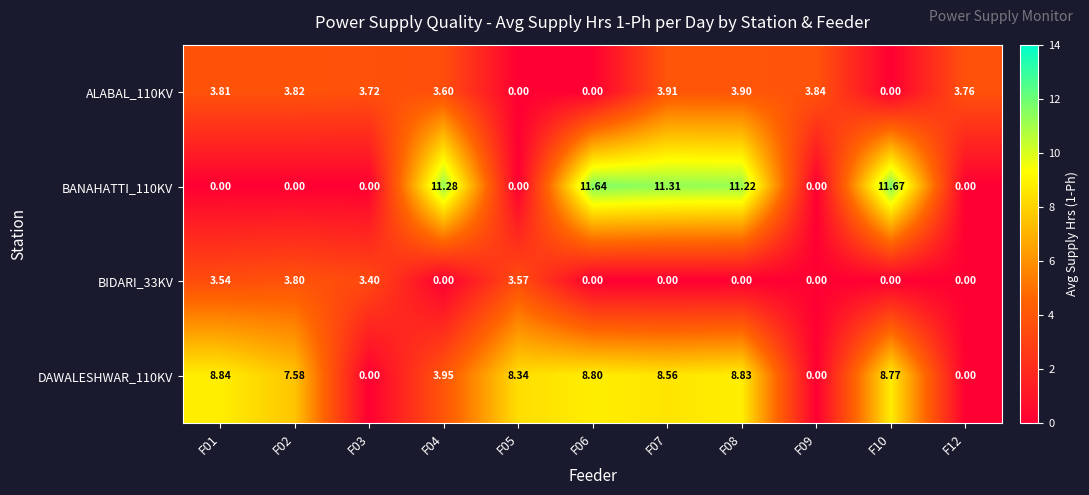

How many data points in ALABAL_110KV are above 3?

8